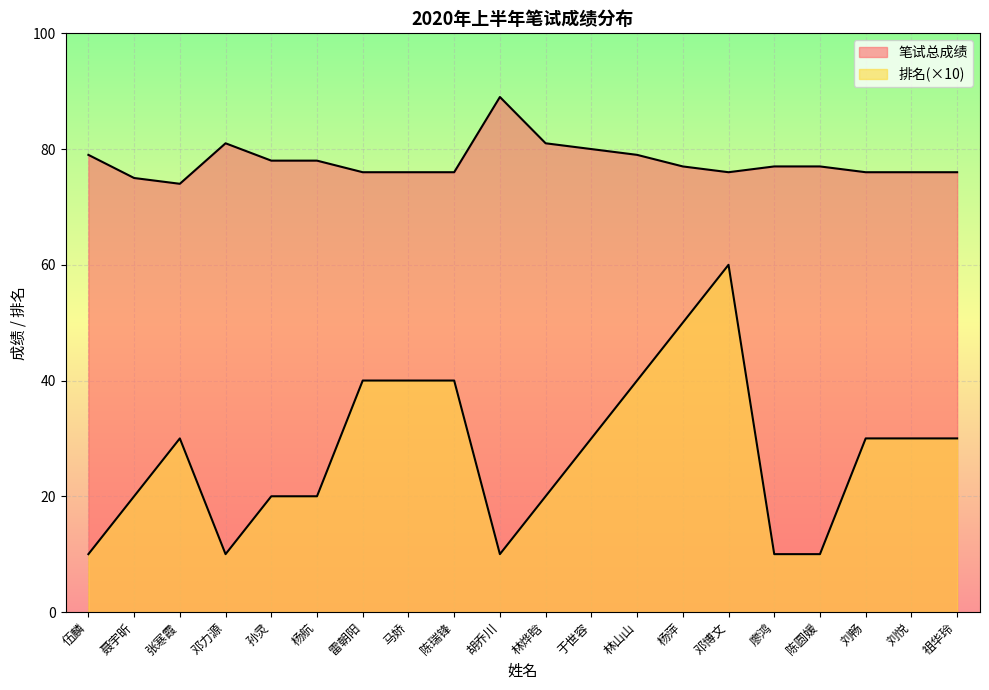

Between 胡乔川 and 张寒霞, which is larger?

胡乔川